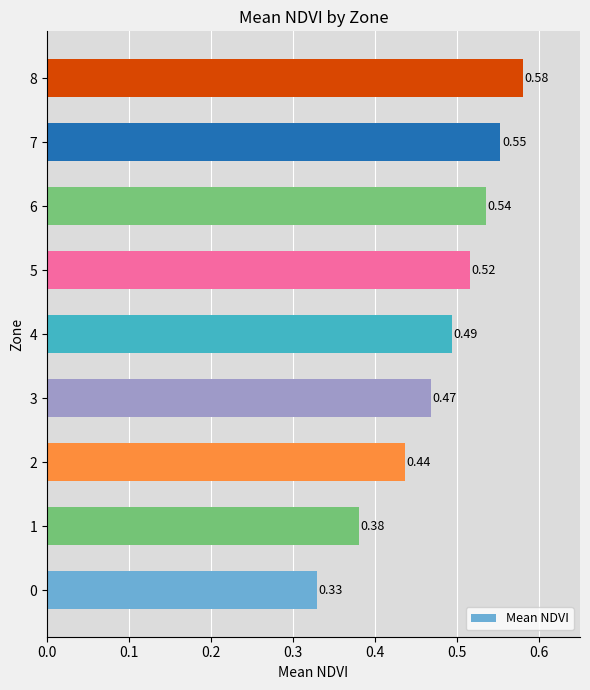

Are the bars grouped side by side (vs. stacked)?

No